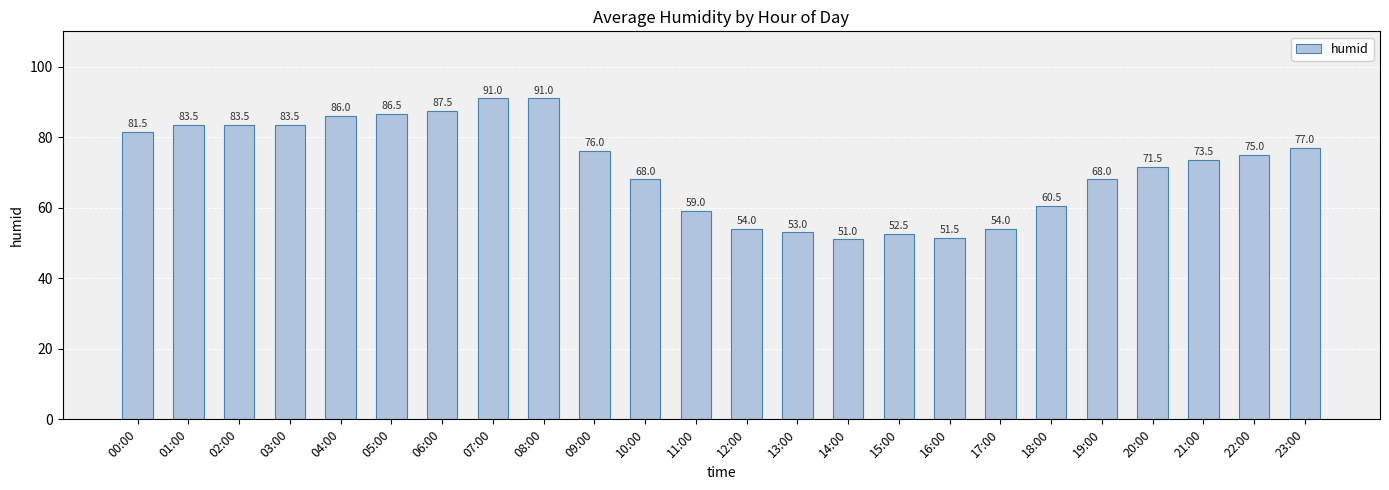

The value at 11:00 is 59.0. True or false?

True